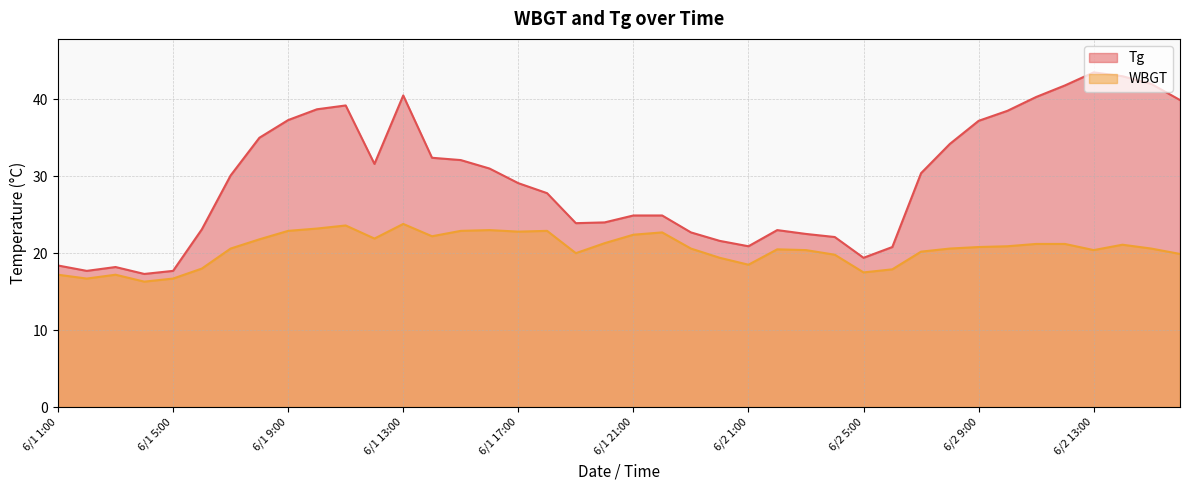

What is the value of the WBGT point at the 16th from the left?

23.0